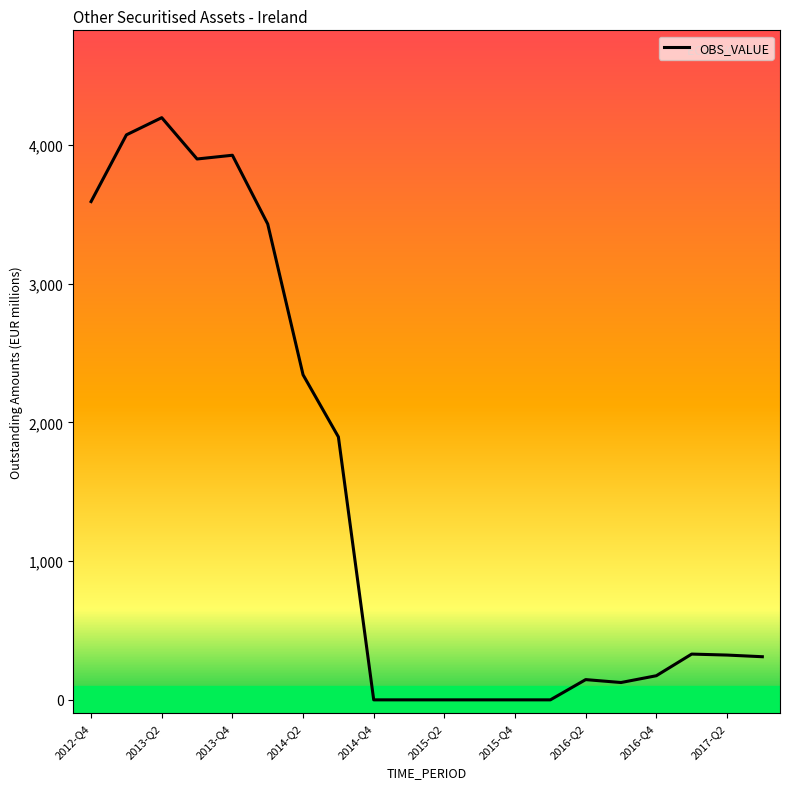

What is the difference between the maximum and minimum values?

4198